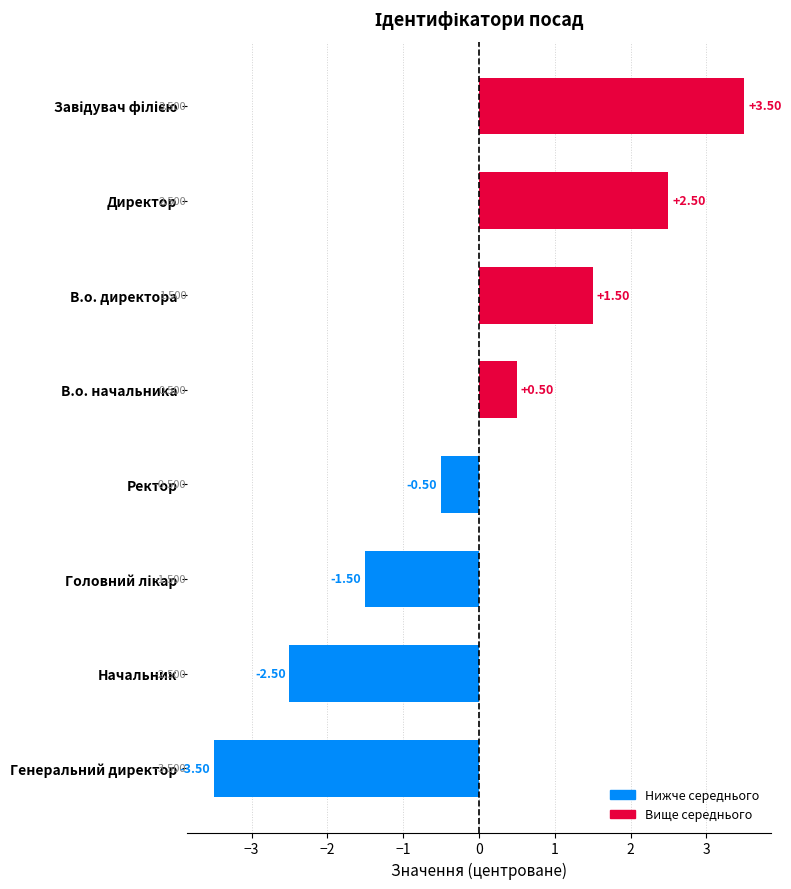

What is the difference between the second highest and second lowest values?

5.0